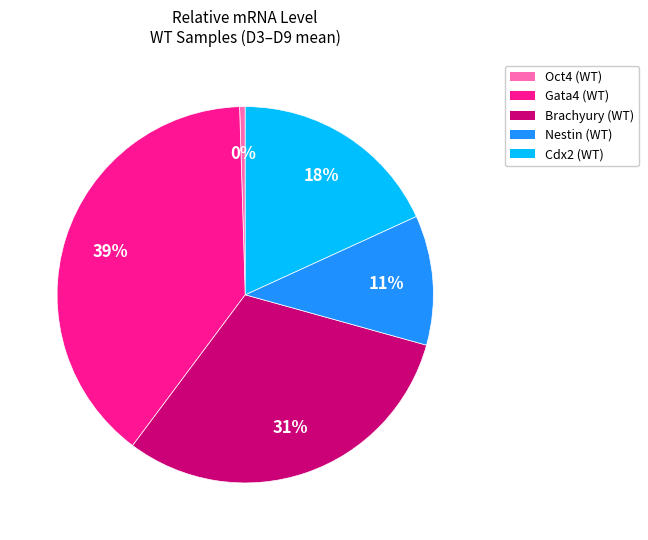

How many slices are in this pie chart?

5